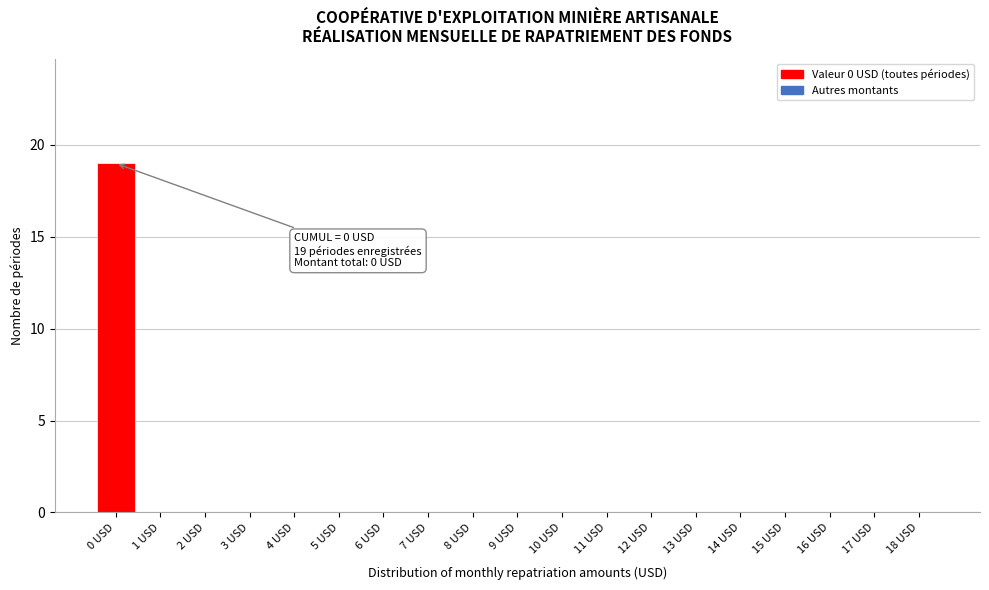

Reading left to right, extract all data points from this chart.

0 USD=19	1 USD=0	2 USD=0	3 USD=0	4 USD=0	5 USD=0	6 USD=0	7 USD=0	8 USD=0	9 USD=0	10 USD=0	11 USD=0	12 USD=0	13 USD=0	14 USD=0	15 USD=0	16 USD=0	17 USD=0	18 USD=0